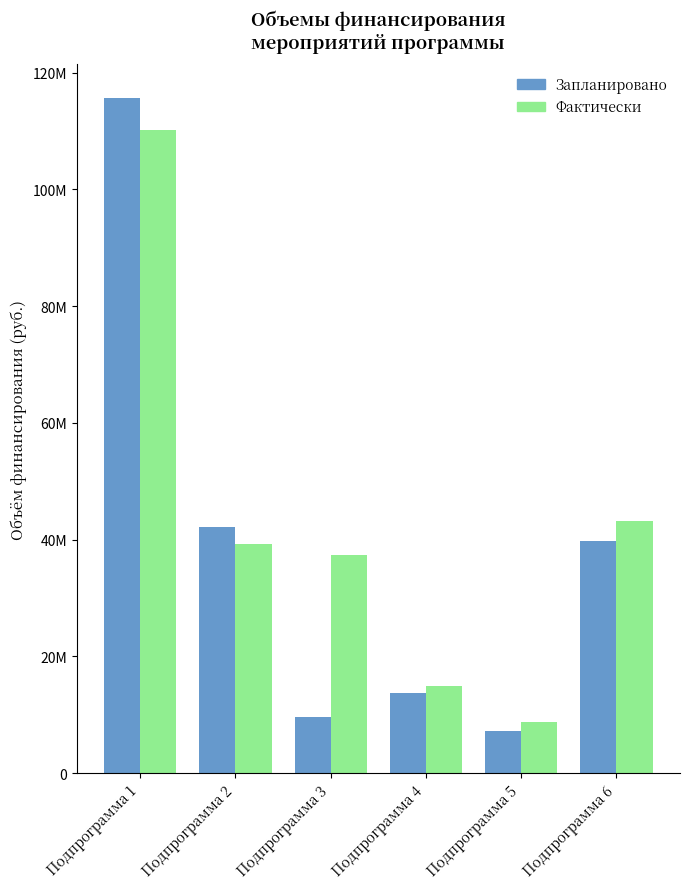

Reading left to right, extract all data points from this chart.

Запланировано: Подпрограмма 1=115643765.0	Подпрограмма 2=42250199.7	Подпрограмма 3=9632119.8	Подпрограмма 4=13743427.8	Подпрограмма 5=7324033.3	Подпрограмма 6=39862023.9
Фактически: Подпрограмма 1=110216261.0	Подпрограмма 2=39225178.5	Подпрограмма 3=37412293.3	Подпрограмма 4=15021630.8	Подпрограмма 5=8728251.0	Подпрограмма 6=43259046.4